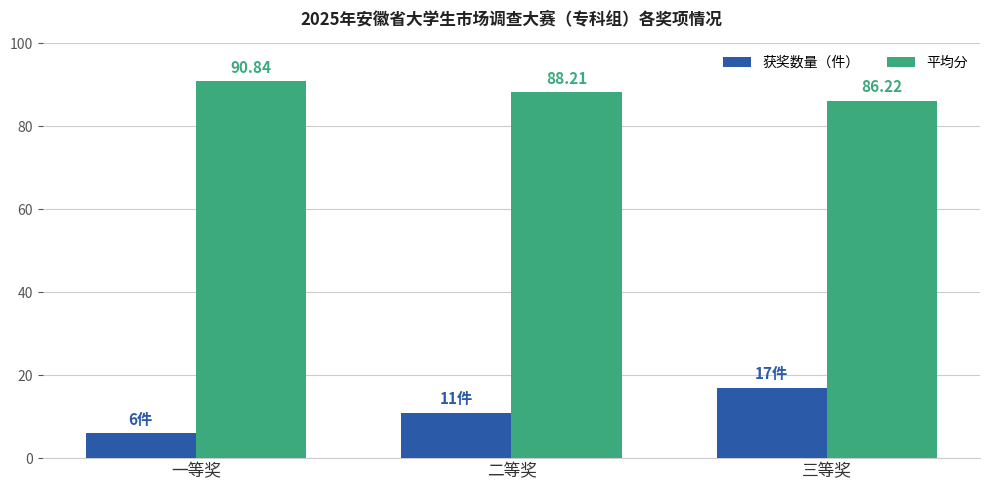

Is it true that 平均分 equals 52.6 at 一等奖?

False